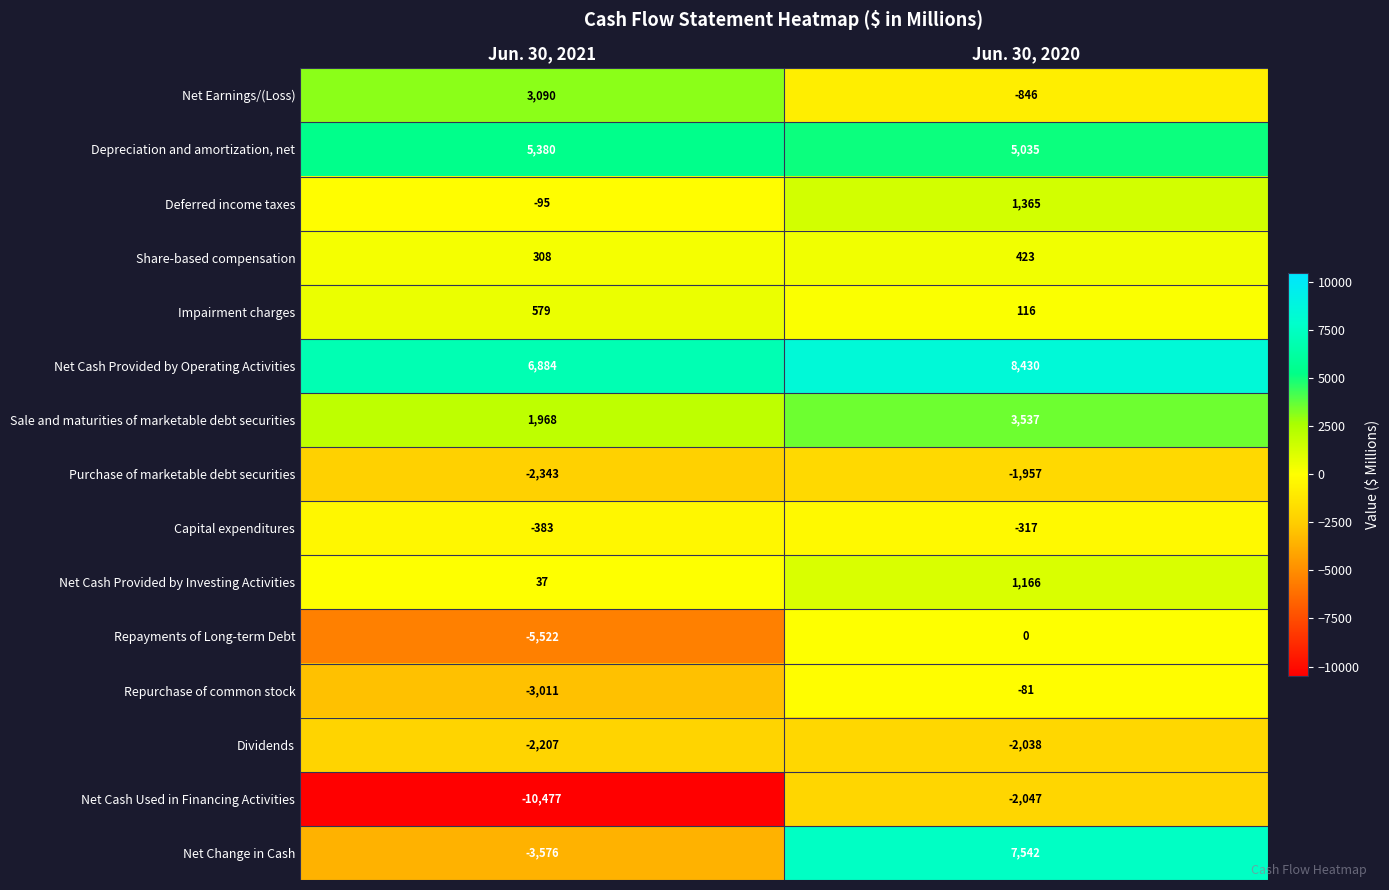

Which series changed the most between Jun. 30, 2021 and Jun. 30, 2020?

Net Change in Cash